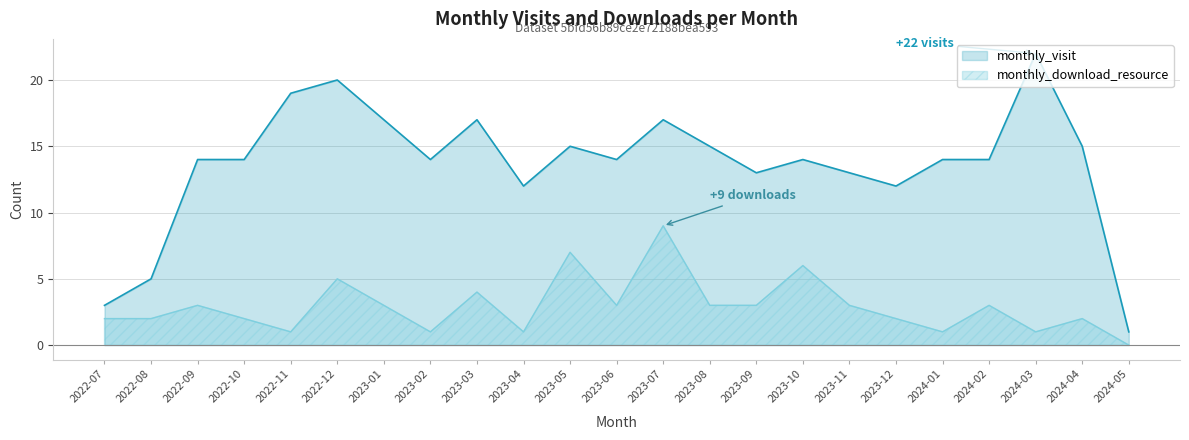

At 2023-12, list the series in order from largest to smallest.

monthly_visit, monthly_download_resource